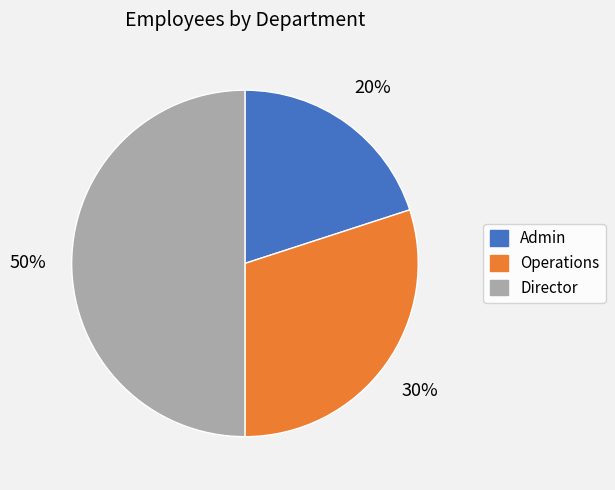

Between Admin and Director, which is larger?

Director